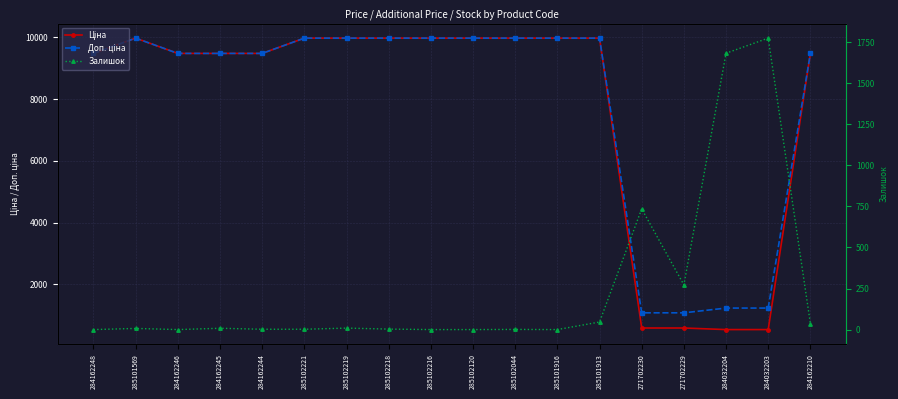

Which series has the largest range (max minus min)?

Ціна